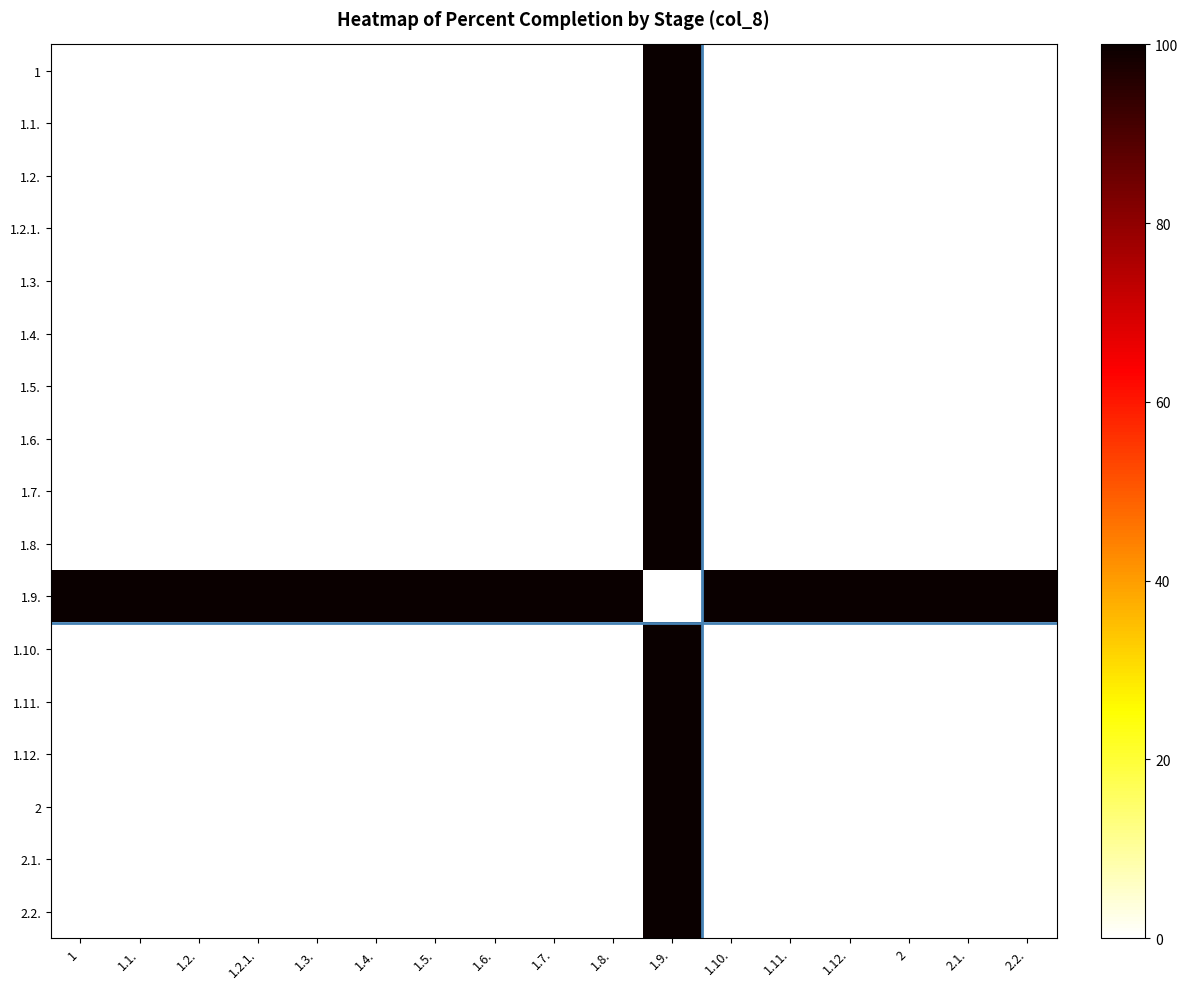

Reading left to right, list all the values displayed in this chart.

1: 1=0	1.1.=0	1.2.=0	1.2.1.=0	1.3.=0	1.4.=0	1.5.=0	1.6.=0	1.7.=0	1.8.=0	1.9.=100	1.10.=0	1.11.=0	1.12.=0	2=0	2.1.=0	2.2.=0
1.1.: 1=0	1.1.=0	1.2.=0	1.2.1.=0	1.3.=0	1.4.=0	1.5.=0	1.6.=0	1.7.=0	1.8.=0	1.9.=100	1.10.=0	1.11.=0	1.12.=0	2=0	2.1.=0	2.2.=0
1.2.: 1=0	1.1.=0	1.2.=0	1.2.1.=0	1.3.=0	1.4.=0	1.5.=0	1.6.=0	1.7.=0	1.8.=0	1.9.=100	1.10.=0	1.11.=0	1.12.=0	2=0	2.1.=0	2.2.=0
1.2.1.: 1=0	1.1.=0	1.2.=0	1.2.1.=0	1.3.=0	1.4.=0	1.5.=0	1.6.=0	1.7.=0	1.8.=0	1.9.=100	1.10.=0	1.11.=0	1.12.=0	2=0	2.1.=0	2.2.=0
1.3.: 1=0	1.1.=0	1.2.=0	1.2.1.=0	1.3.=0	1.4.=0	1.5.=0	1.6.=0	1.7.=0	1.8.=0	1.9.=100	1.10.=0	1.11.=0	1.12.=0	2=0	2.1.=0	2.2.=0
1.4.: 1=0	1.1.=0	1.2.=0	1.2.1.=0	1.3.=0	1.4.=0	1.5.=0	1.6.=0	1.7.=0	1.8.=0	1.9.=100	1.10.=0	1.11.=0	1.12.=0	2=0	2.1.=0	2.2.=0
1.5.: 1=0	1.1.=0	1.2.=0	1.2.1.=0	1.3.=0	1.4.=0	1.5.=0	1.6.=0	1.7.=0	1.8.=0	1.9.=100	1.10.=0	1.11.=0	1.12.=0	2=0	2.1.=0	2.2.=0
1.6.: 1=0	1.1.=0	1.2.=0	1.2.1.=0	1.3.=0	1.4.=0	1.5.=0	1.6.=0	1.7.=0	1.8.=0	1.9.=100	1.10.=0	1.11.=0	1.12.=0	2=0	2.1.=0	2.2.=0
1.7.: 1=0	1.1.=0	1.2.=0	1.2.1.=0	1.3.=0	1.4.=0	1.5.=0	1.6.=0	1.7.=0	1.8.=0	1.9.=100	1.10.=0	1.11.=0	1.12.=0	2=0	2.1.=0	2.2.=0
1.8.: 1=0	1.1.=0	1.2.=0	1.2.1.=0	1.3.=0	1.4.=0	1.5.=0	1.6.=0	1.7.=0	1.8.=0	1.9.=100	1.10.=0	1.11.=0	1.12.=0	2=0	2.1.=0	2.2.=0
1.9.: 1=100	1.1.=100	1.2.=100	1.2.1.=100	1.3.=100	1.4.=100	1.5.=100	1.6.=100	1.7.=100	1.8.=100	1.9.=0	1.10.=100	1.11.=100	1.12.=100	2=100	2.1.=100	2.2.=100
1.10.: 1=0	1.1.=0	1.2.=0	1.2.1.=0	1.3.=0	1.4.=0	1.5.=0	1.6.=0	1.7.=0	1.8.=0	1.9.=100	1.10.=0	1.11.=0	1.12.=0	2=0	2.1.=0	2.2.=0
1.11.: 1=0	1.1.=0	1.2.=0	1.2.1.=0	1.3.=0	1.4.=0	1.5.=0	1.6.=0	1.7.=0	1.8.=0	1.9.=100	1.10.=0	1.11.=0	1.12.=0	2=0	2.1.=0	2.2.=0
1.12.: 1=0	1.1.=0	1.2.=0	1.2.1.=0	1.3.=0	1.4.=0	1.5.=0	1.6.=0	1.7.=0	1.8.=0	1.9.=100	1.10.=0	1.11.=0	1.12.=0	2=0	2.1.=0	2.2.=0
2: 1=0	1.1.=0	1.2.=0	1.2.1.=0	1.3.=0	1.4.=0	1.5.=0	1.6.=0	1.7.=0	1.8.=0	1.9.=100	1.10.=0	1.11.=0	1.12.=0	2=0	2.1.=0	2.2.=0
2.1.: 1=0	1.1.=0	1.2.=0	1.2.1.=0	1.3.=0	1.4.=0	1.5.=0	1.6.=0	1.7.=0	1.8.=0	1.9.=100	1.10.=0	1.11.=0	1.12.=0	2=0	2.1.=0	2.2.=0
2.2.: 1=0	1.1.=0	1.2.=0	1.2.1.=0	1.3.=0	1.4.=0	1.5.=0	1.6.=0	1.7.=0	1.8.=0	1.9.=100	1.10.=0	1.11.=0	1.12.=0	2=0	2.1.=0	2.2.=0